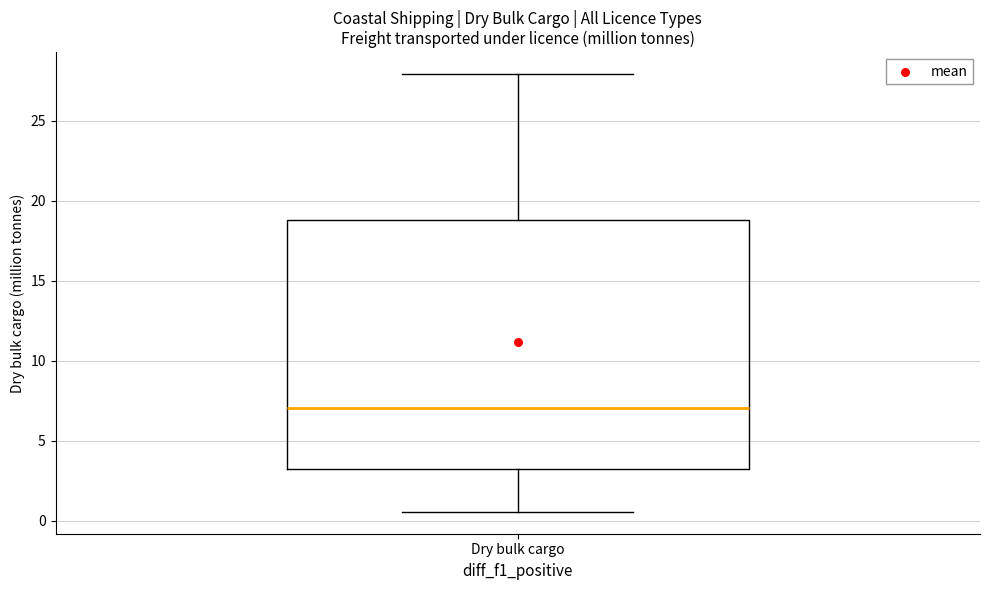

Where is the lower edge of the box for Dry bulk cargo on the y-axis? The values are not printed on the chart, so give them approximately, as read against the axis.

3.0